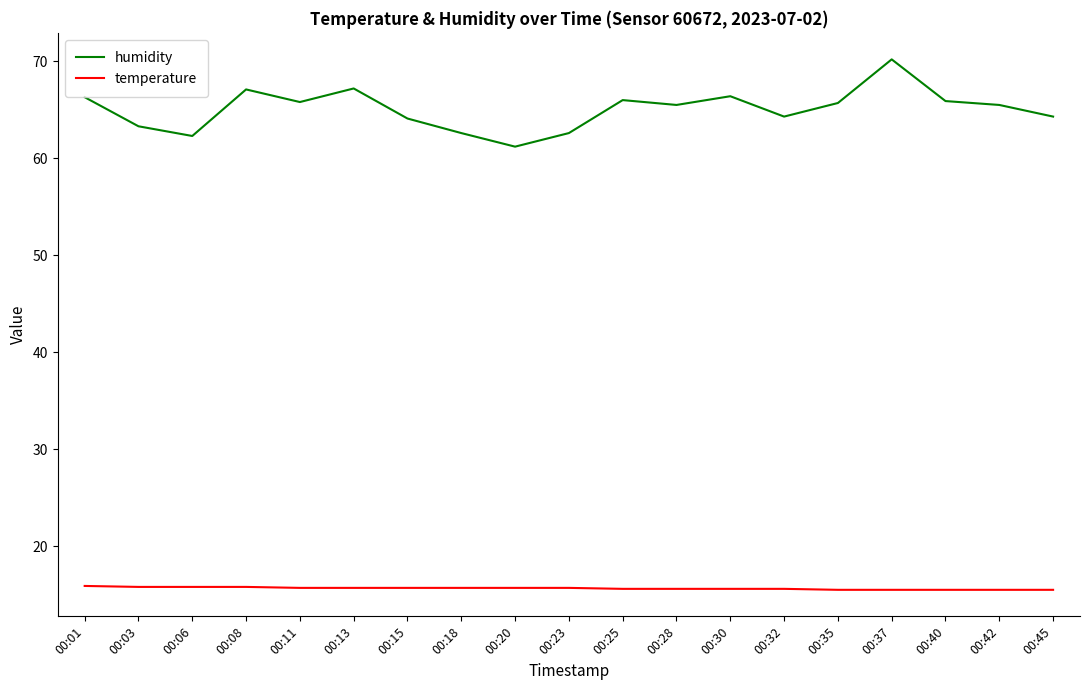

Which series has the largest total across all categories?

humidity